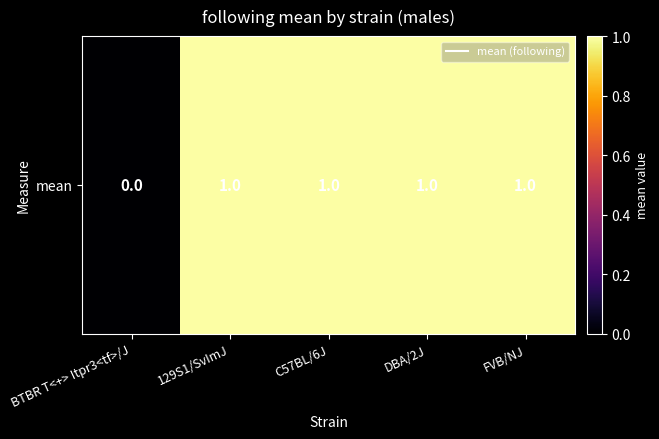

List the labels in order of value, smallest first.

BTBR T<+> Itpr3<tf>/J, 129S1/SvImJ, C57BL/6J, DBA/2J, FVB/NJ